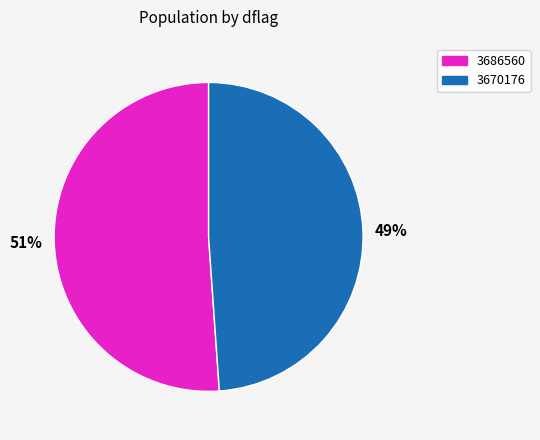

True or false: 3686560 accounts for 62% of the total.

False